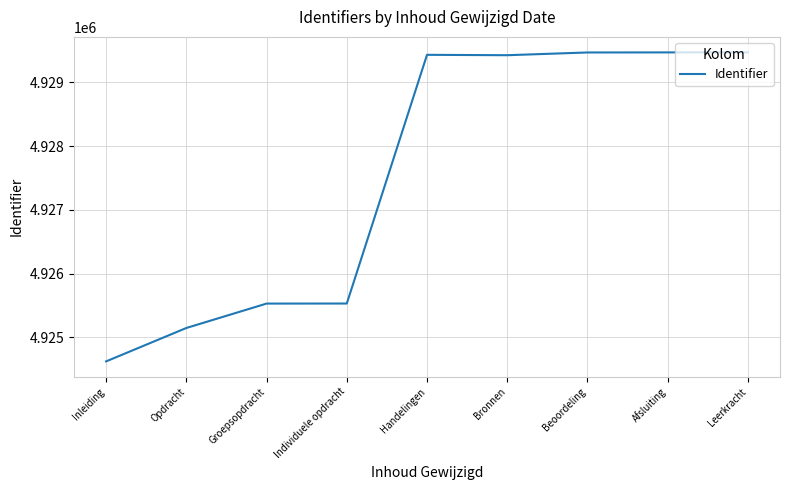

Which has a higher value, Groepsopdracht or Beoordeling?

Beoordeling